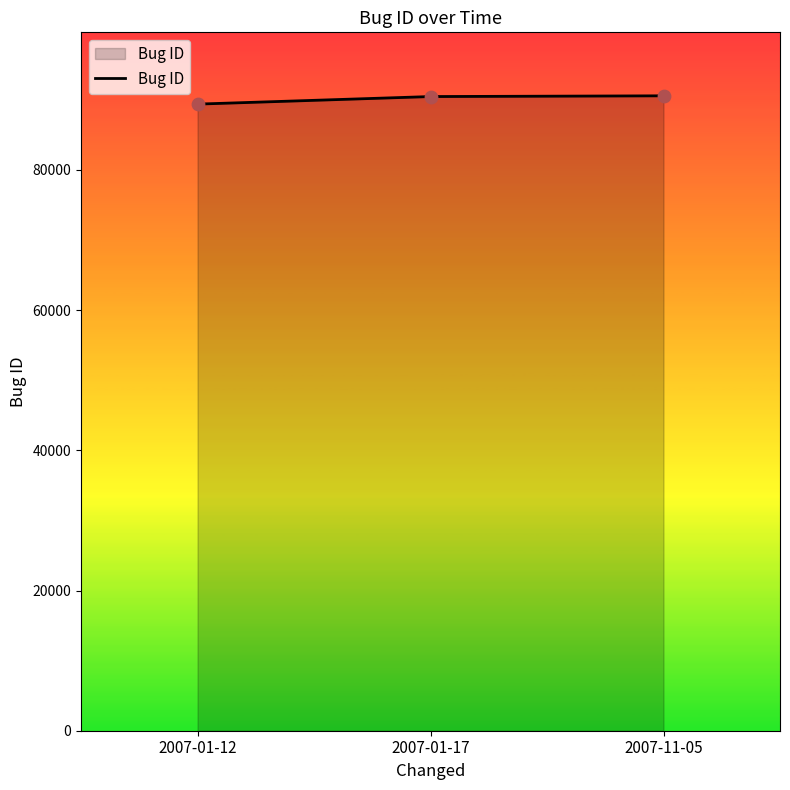

What is the ratio of the value at 2007-01-17 to the value at 2007-01-12?

1.0